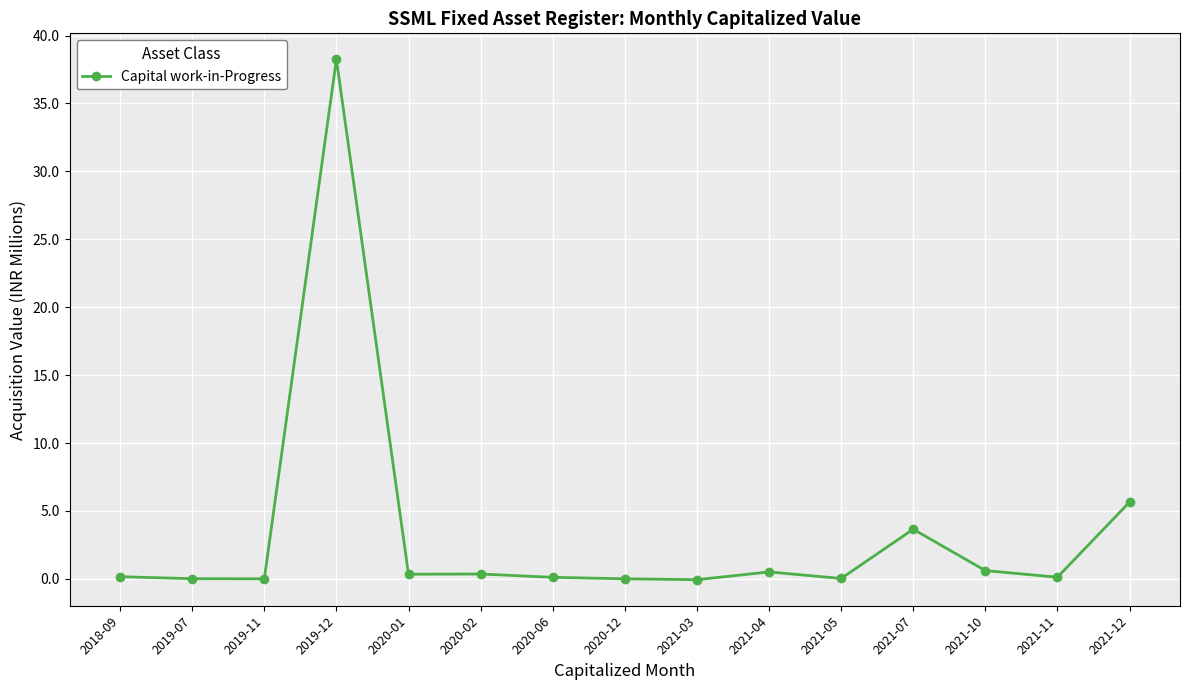

What is the maximum value shown in the chart?

38.2